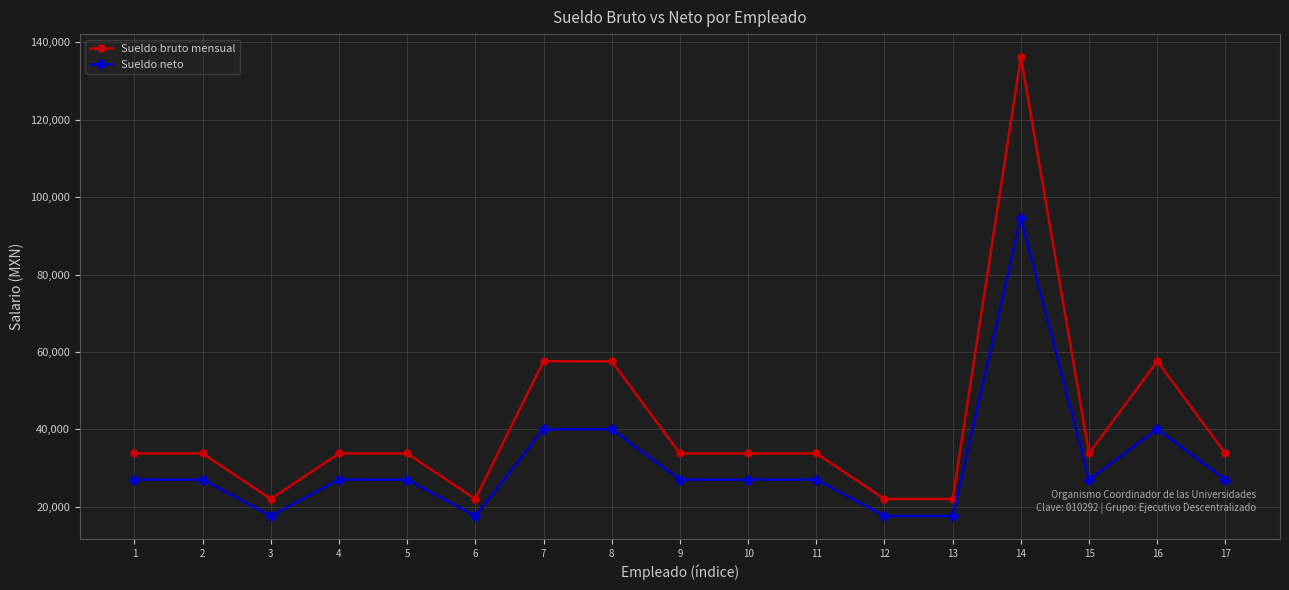

What is the value of the Sueldo neto point at the 9th from the left?

27022.4